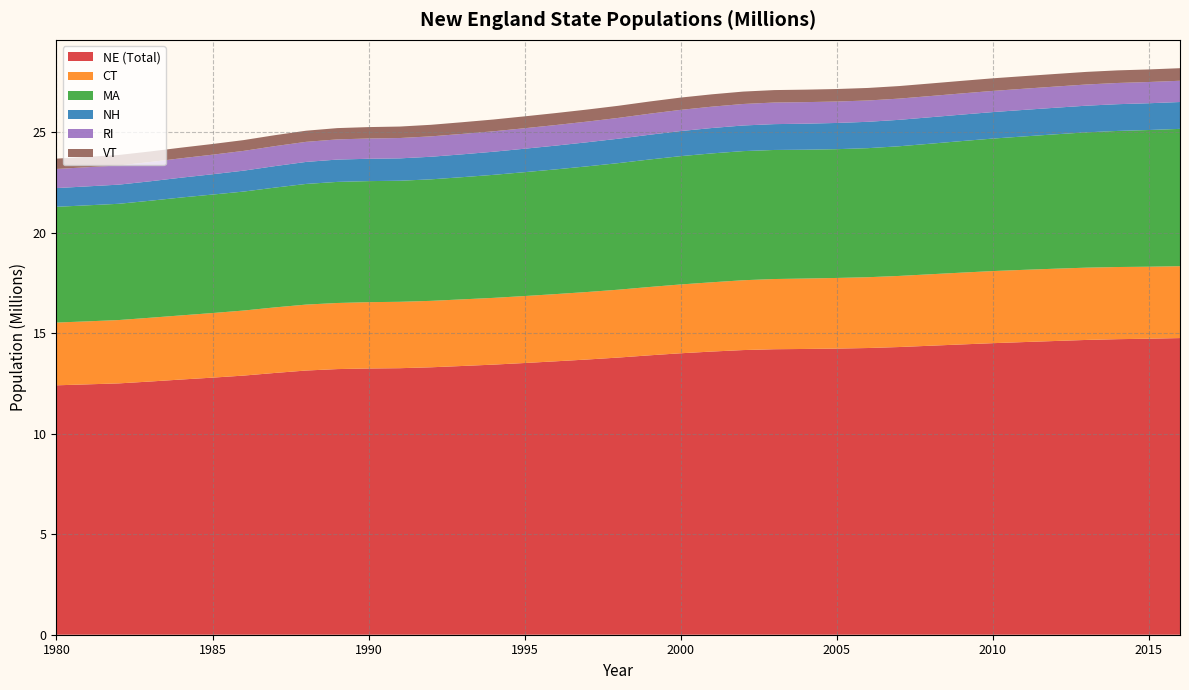

Reading left to right, list all the values displayed in this chart.

NE (Total): 1980=12.4	1981=12.5	1982=12.5	1983=12.6	1984=12.7	1985=12.8	1986=12.9	1987=13.0	1988=13.1	1989=13.2	1990=13.2	1991=13.3	1992=13.3	1993=13.4	1994=13.4	1995=13.5	1996=13.6	1997=13.7	1998=13.8	1999=13.9	2000=14.0	2001=14.1	2002=14.2	2003=14.2	2004=14.2	2005=14.2	2006=14.3	2007=14.3	2008=14.4	2009=14.4	2010=14.5	2011=14.6	2012=14.6	2013=14.7	2014=14.7	2015=14.7	2016=14.8
CT: 1980=3.1	1981=3.1	1982=3.2	1983=3.2	1984=3.2	1985=3.2	1986=3.2	1987=3.3	1988=3.3	1989=3.3	1990=3.3	1991=3.3	1992=3.3	1993=3.3	1994=3.3	1995=3.3	1996=3.3	1997=3.4	1998=3.4	1999=3.4	2000=3.4	2001=3.4	2002=3.5	2003=3.5	2004=3.5	2005=3.5	2006=3.5	2007=3.5	2008=3.6	2009=3.6	2010=3.6	2011=3.6	2012=3.6	2013=3.6	2014=3.6	2015=3.6	2016=3.6
MA: 1980=5.8	1981=5.8	1982=5.8	1983=5.8	1984=5.9	1985=5.9	1986=5.9	1987=6.0	1988=6.0	1989=6.0	1990=6.0	1991=6.0	1992=6.0	1993=6.1	1994=6.1	1995=6.2	1996=6.2	1997=6.2	1998=6.3	1999=6.3	2000=6.4	2001=6.4	2002=6.4	2003=6.4	2004=6.4	2005=6.4	2006=6.4	2007=6.4	2008=6.5	2009=6.5	2010=6.6	2011=6.6	2012=6.7	2013=6.7	2014=6.8	2015=6.8	2016=6.8
NH: 1980=0.9	1981=0.9	1982=1.0	1983=1.0	1984=1.0	1985=1.0	1986=1.0	1987=1.1	1988=1.1	1989=1.1	1990=1.1	1991=1.1	1992=1.1	1993=1.1	1994=1.1	1995=1.2	1996=1.2	1997=1.2	1998=1.2	1999=1.2	2000=1.2	2001=1.3	2002=1.3	2003=1.3	2004=1.3	2005=1.3	2006=1.3	2007=1.3	2008=1.3	2009=1.3	2010=1.3	2011=1.3	2012=1.3	2013=1.3	2014=1.3	2015=1.3	2016=1.3
RI: 1980=1.0	1981=1.0	1982=1.0	1983=1.0	1984=1.0	1985=1.0	1986=1.0	1987=1.0	1988=1.0	1989=1.0	1990=1.0	1991=1.0	1992=1.0	1993=1.0	1994=1.0	1995=1.0	1996=1.0	1997=1.0	1998=1.0	1999=1.0	2000=1.1	2001=1.1	2002=1.1	2003=1.1	2004=1.1	2005=1.1	2006=1.1	2007=1.1	2008=1.1	2009=1.1	2010=1.1	2011=1.1	2012=1.1	2013=1.1	2014=1.1	2015=1.1	2016=1.1
VT: 1980=0.5	1981=0.5	1982=0.5	1983=0.5	1984=0.5	1985=0.5	1986=0.5	1987=0.5	1988=0.6	1989=0.6	1990=0.6	1991=0.6	1992=0.6	1993=0.6	1994=0.6	1995=0.6	1996=0.6	1997=0.6	1998=0.6	1999=0.6	2000=0.6	2001=0.6	2002=0.6	2003=0.6	2004=0.6	2005=0.6	2006=0.6	2007=0.6	2008=0.6	2009=0.6	2010=0.6	2011=0.6	2012=0.6	2013=0.6	2014=0.6	2015=0.6	2016=0.6